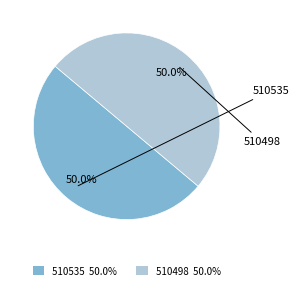

To the nearest percent, what percentage of the pie is 510535?

50%